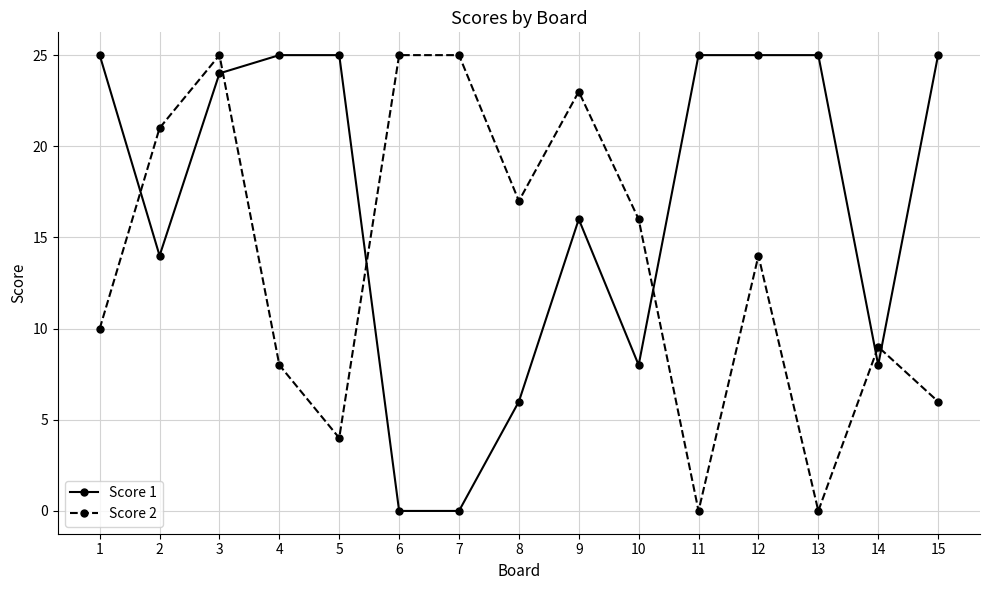

Rank the series by their average value, from lowest to highest.

Score 2, Score 1